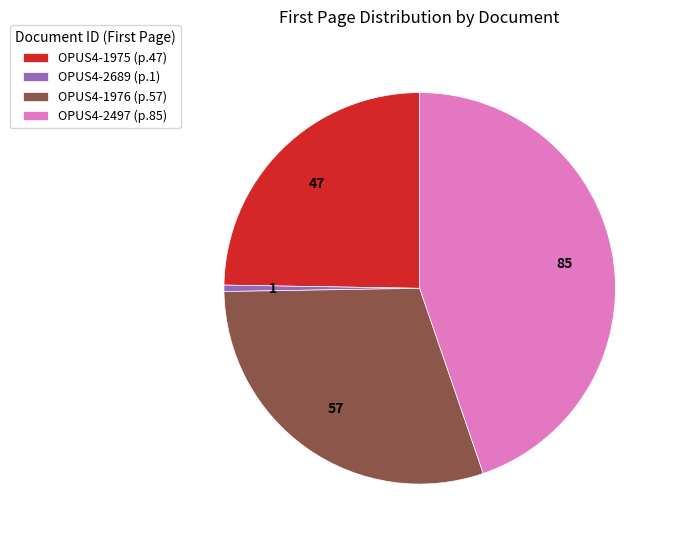

Does OPUS4-1975 represent more than half of the total?

No